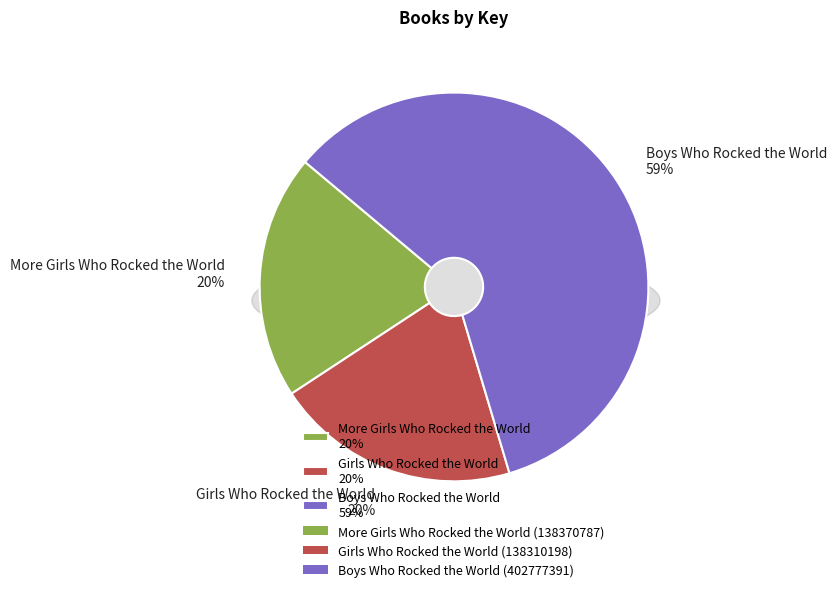

What percentage is the Boys Who Rocked the World slice, to the nearest percent?

59%